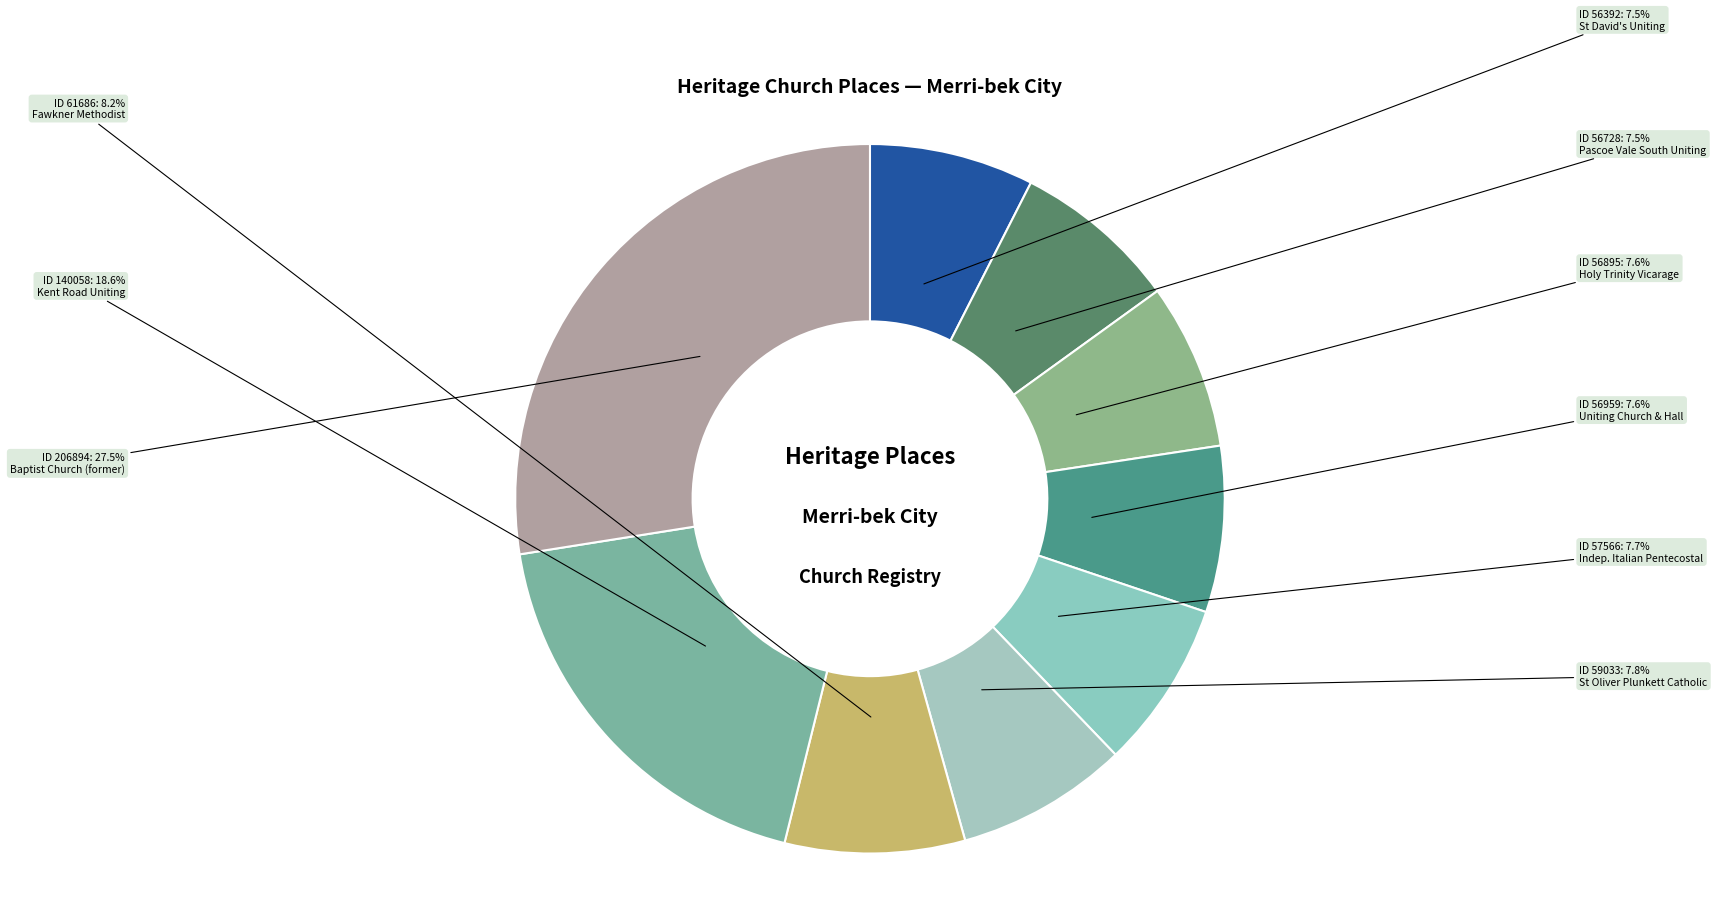

The Baptist Church (former) slice represents 38% of the pie. True or false?

False